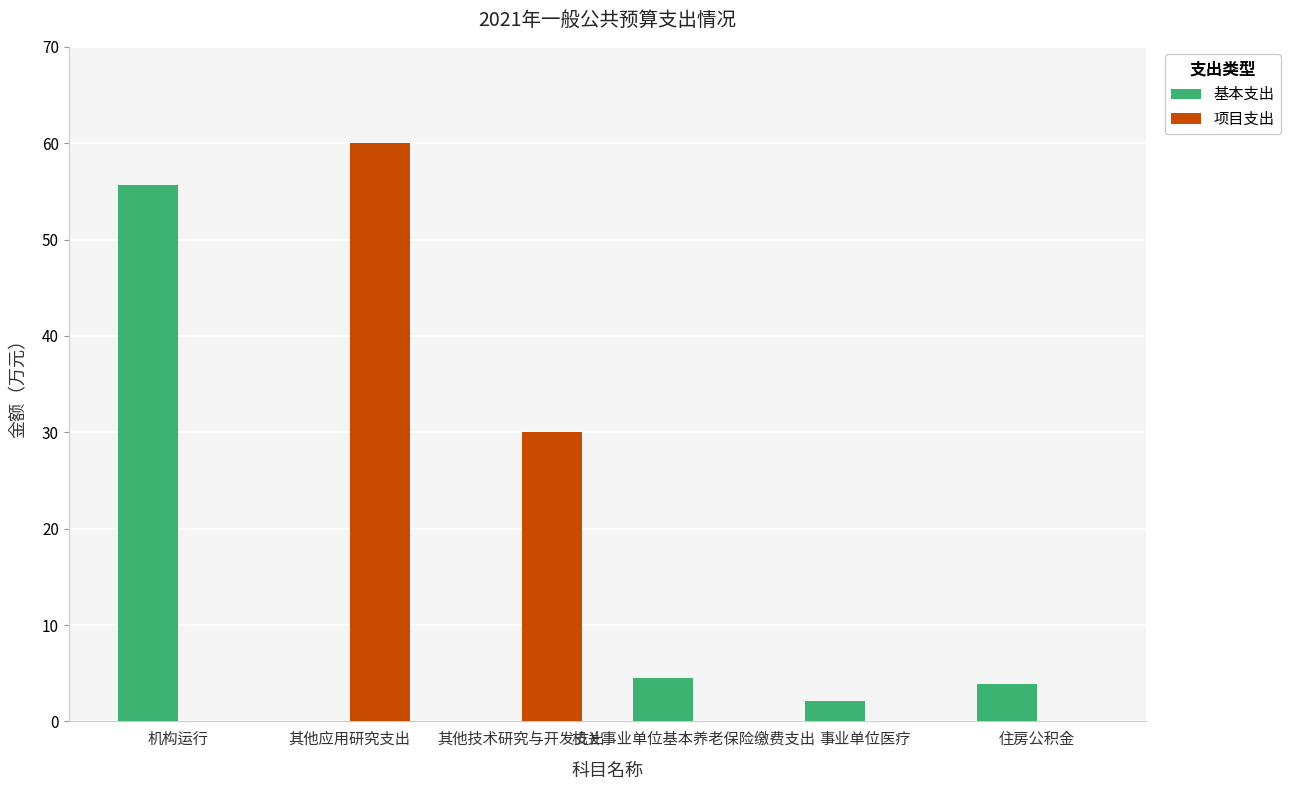

Between 机构运行 and 其他技术研究与开发支出, which series saw the biggest shift?

基本支出